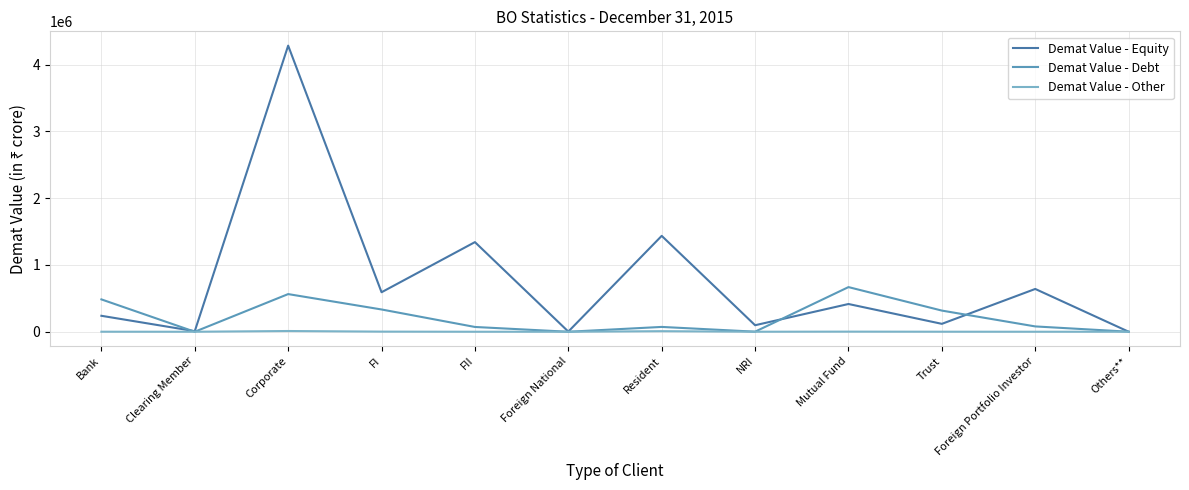

List the series in order of their overall mean, lowest first.

Demat Value - Other, Demat Value - Debt, Demat Value - Equity